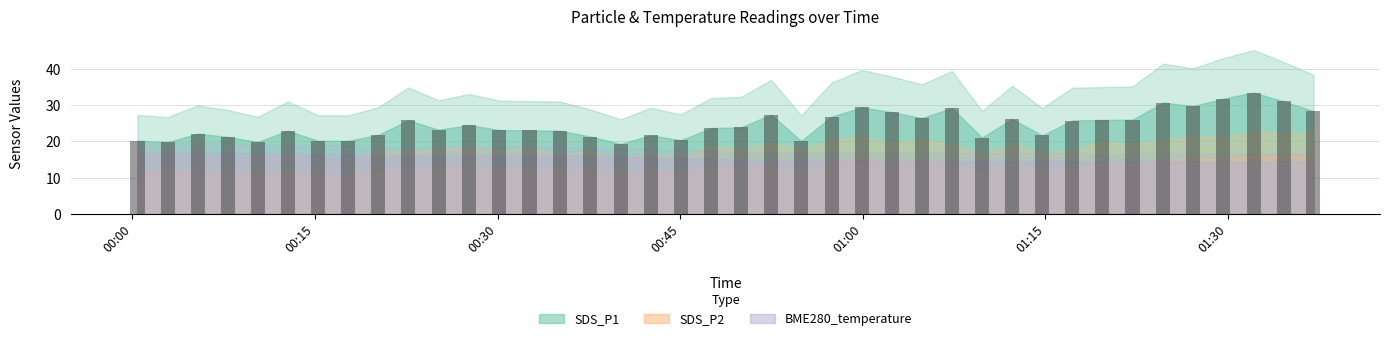

What is the minimum value shown in the chart?

19.3